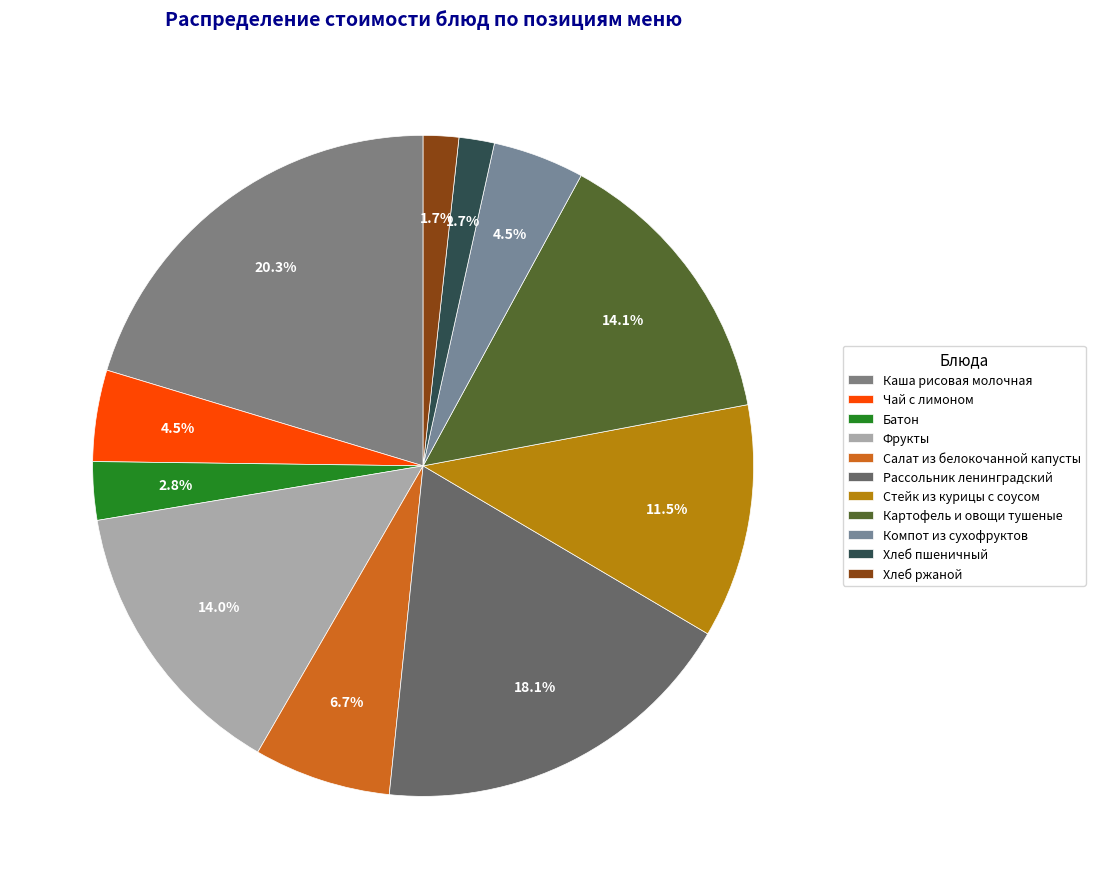

Count the number of slices in the pie.

11